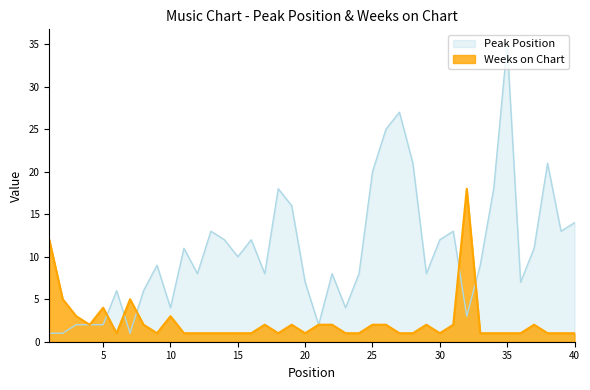

What is the difference between the maximum and minimum values in the Peak Position series?

34